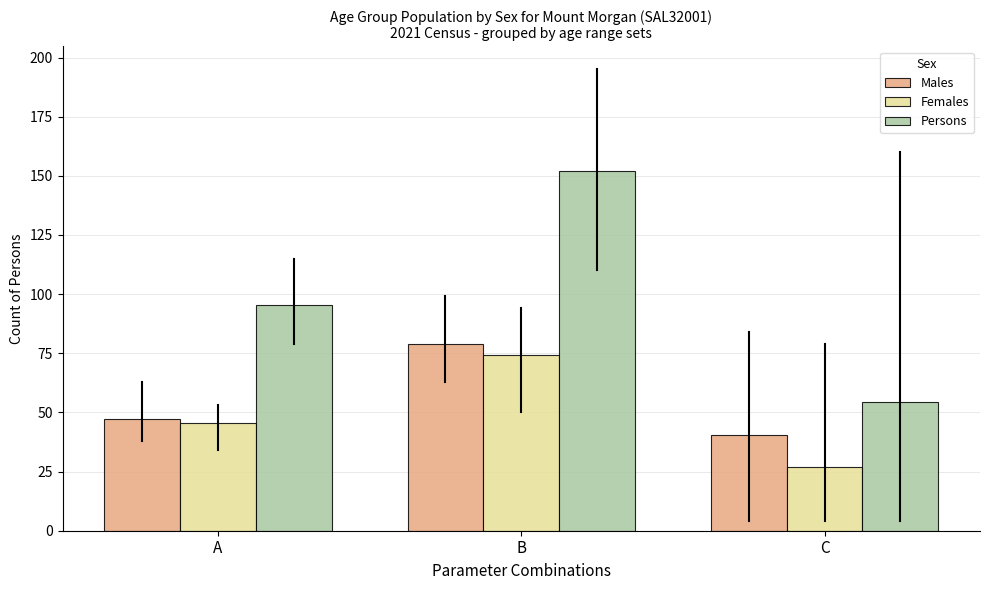

Reading left to right, extract all data points from this chart.

Males: A=47.2	B=79.0	C=40.4
Females: A=45.4	B=74.2	C=27.0
Persons: A=95.4	B=152.2	C=54.6